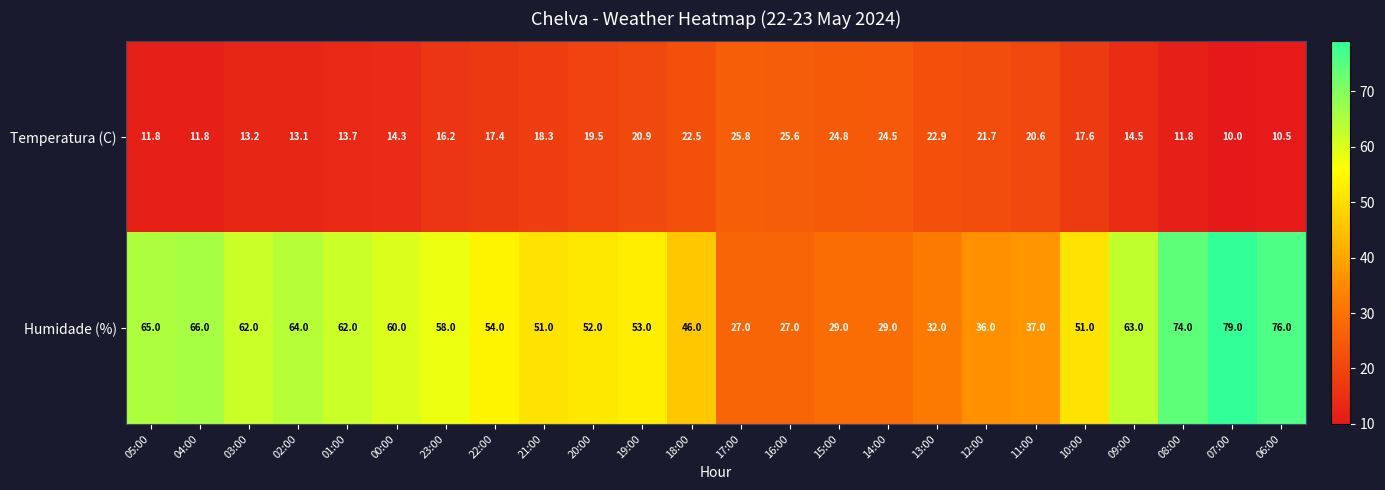

Between 13:00 and 11:00, which series saw the biggest shift?

Humidade (%)